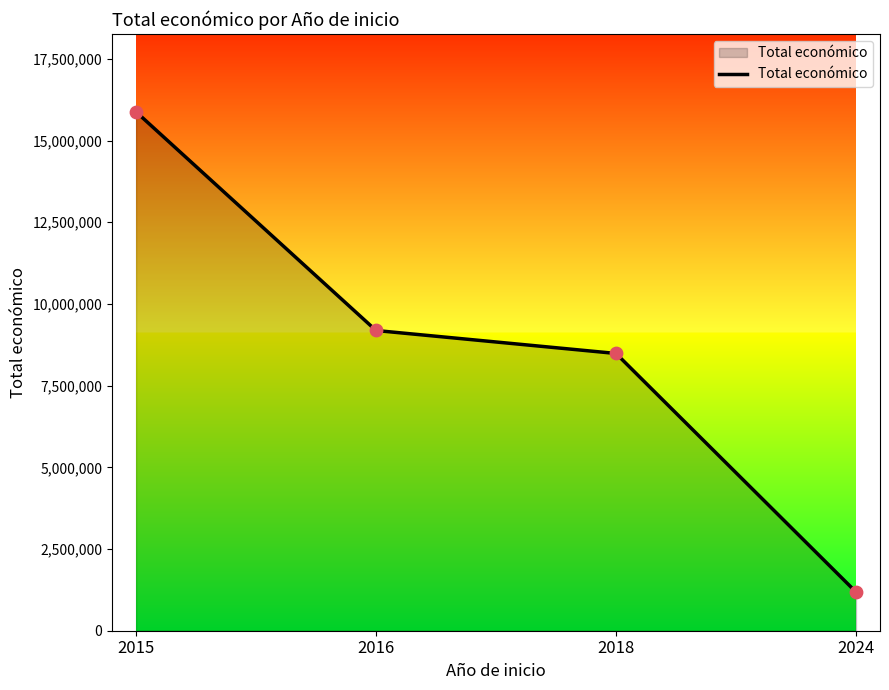

What is the ratio of the value at 2024 to the value at 2016?

0.1